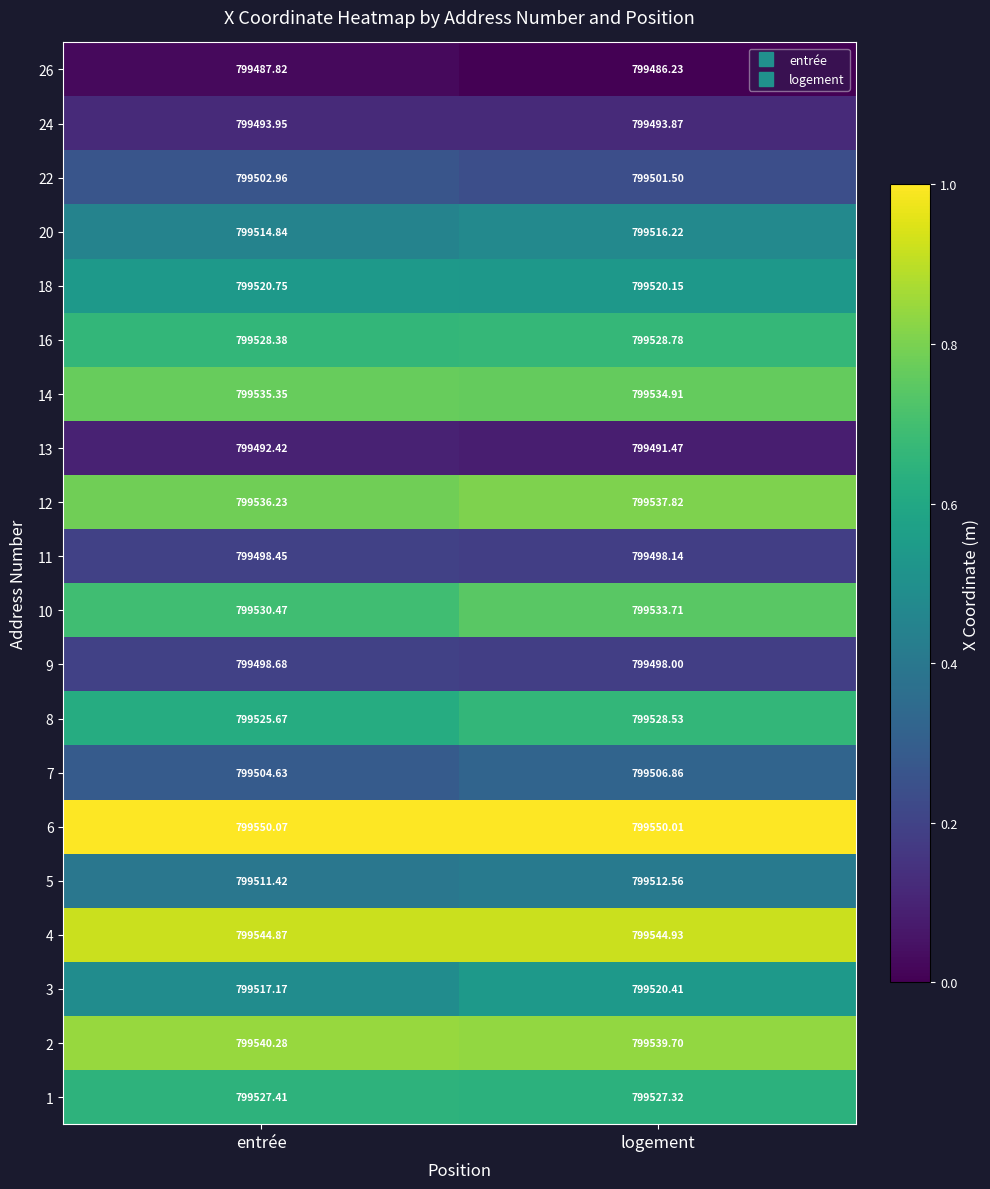

Count the number of categories in the chart.

2